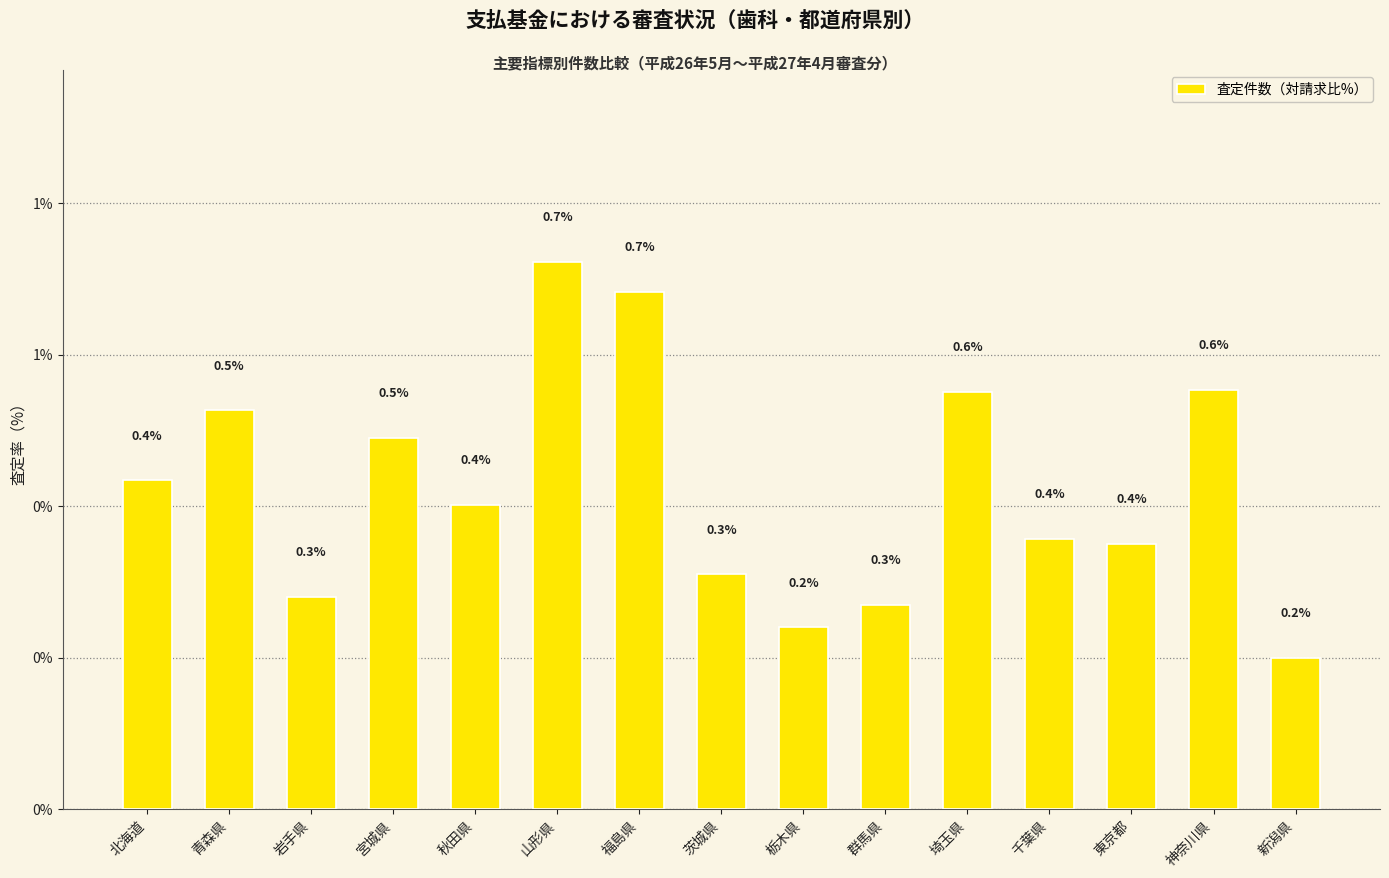

What is the label of the 9th bar from the right?

福島県